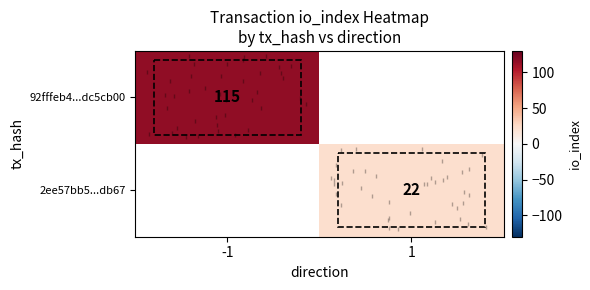

Which category has the lowest value in the row_0 series?

-1